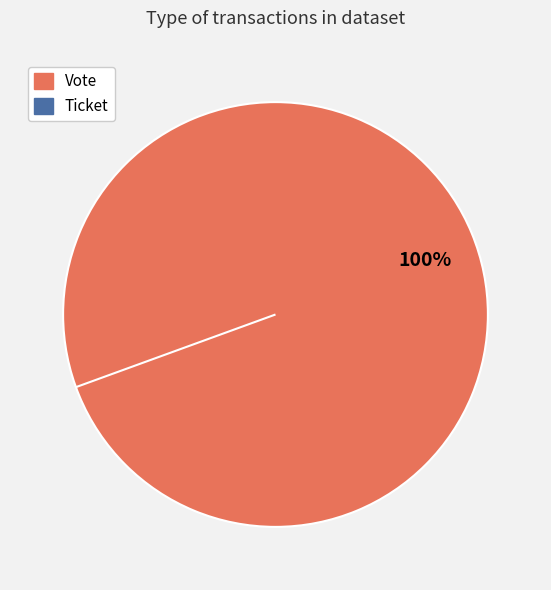

Which category accounts for the majority?

Vote